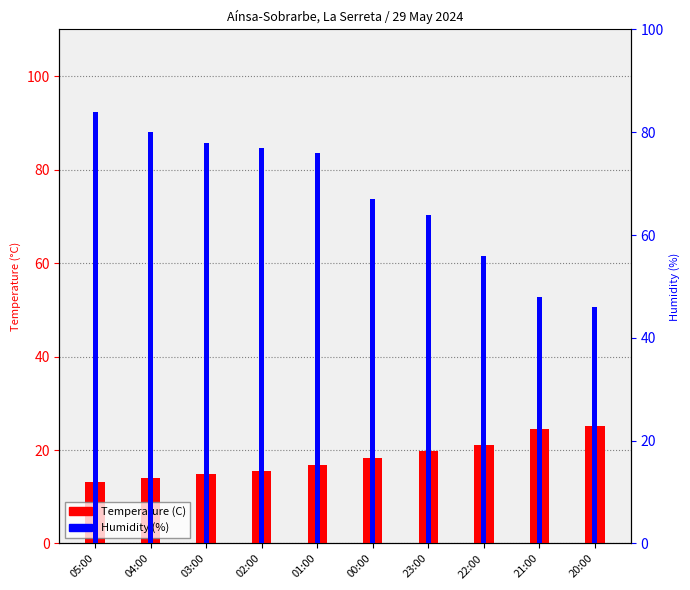

Reading left to right, list all the values displayed in this chart.

Temperature (C): 13.2	14.0	14.9	15.6	16.7	18.2	19.8	21.1	24.4	25.1
Humidity (%): 84.0	80.0	78.0	77.0	76.0	67.0	64.0	56.0	48.0	46.0